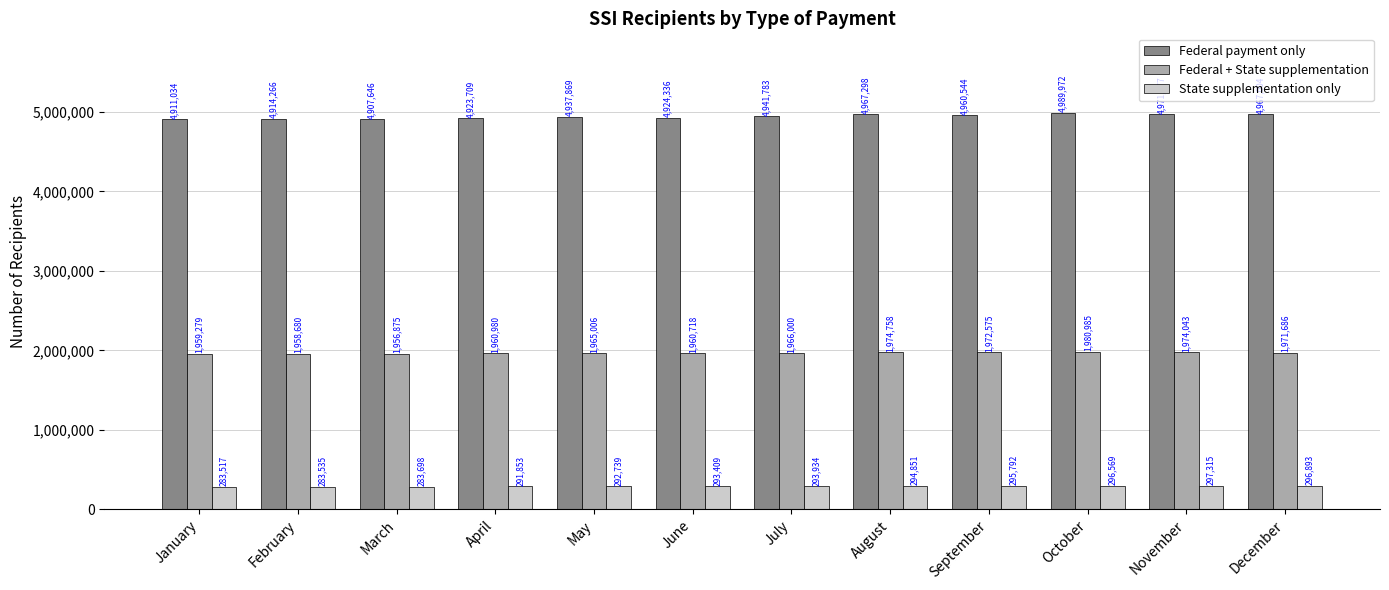

Which label corresponds to the smallest value in the chart?

January